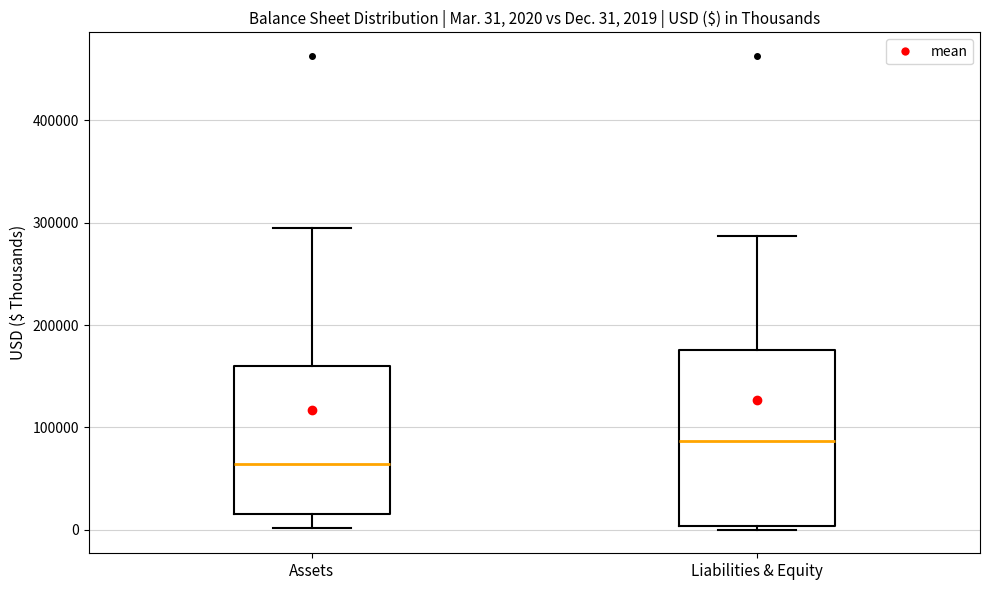

Which box is the tallest, from its lower edge to its upper edge?

Liabilities & Equity